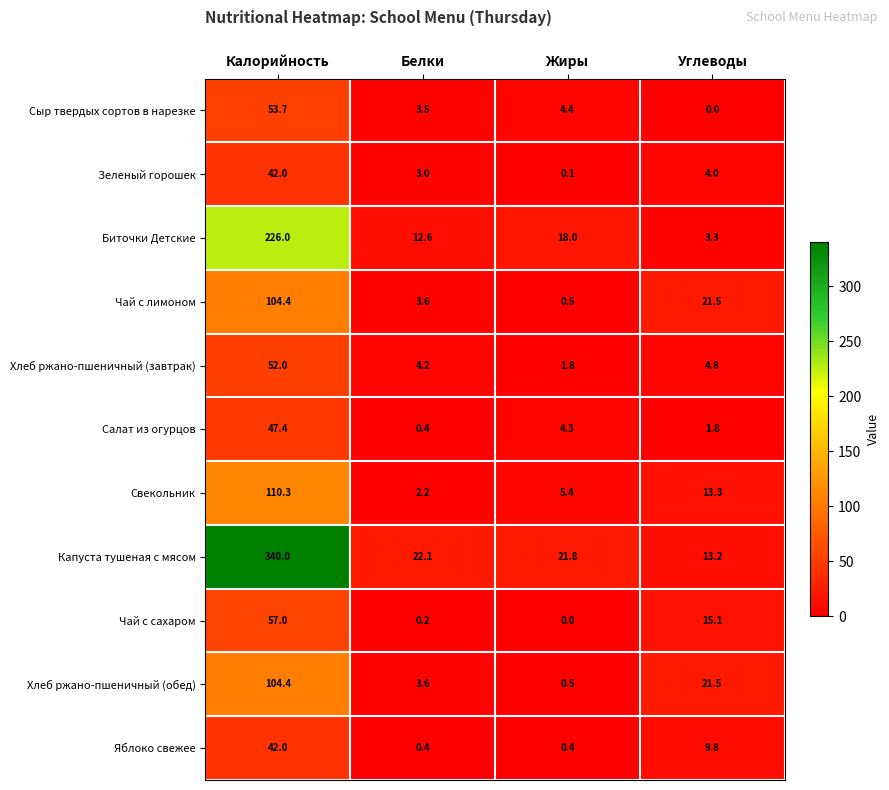

How many data points in Яблоко свежее are above 9?

2